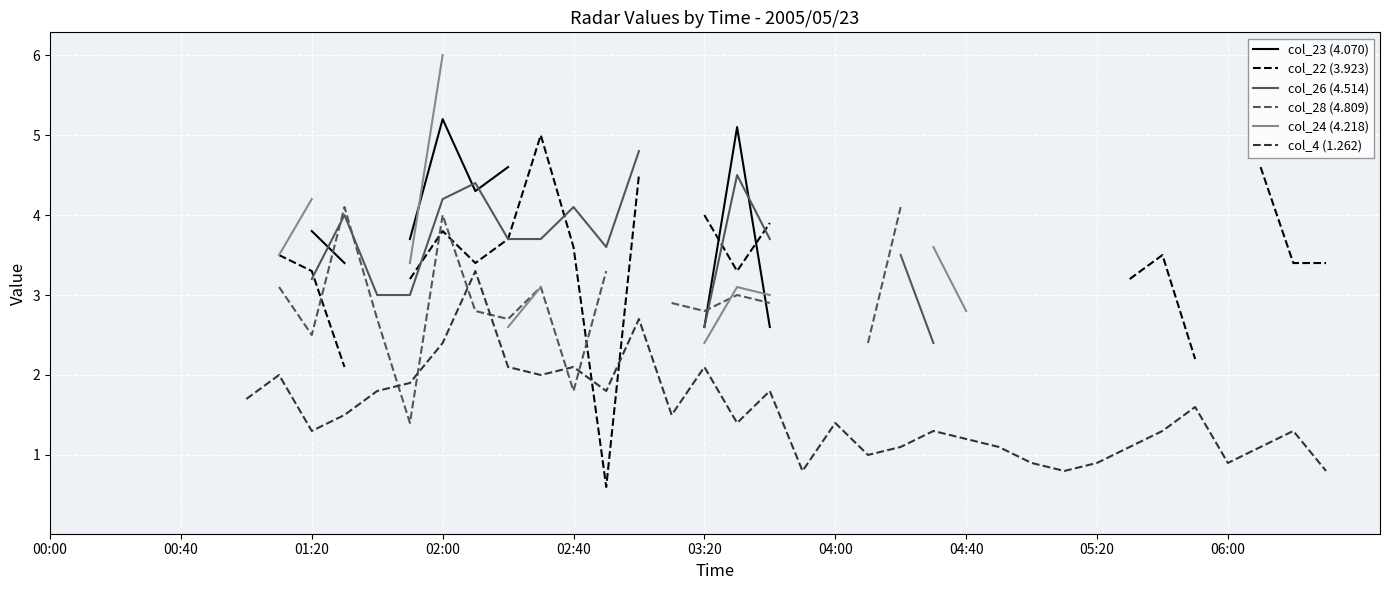

Is the value of col_22 (3.923) at 03:20 greater than the value of col_28 (4.809) at 37?

No